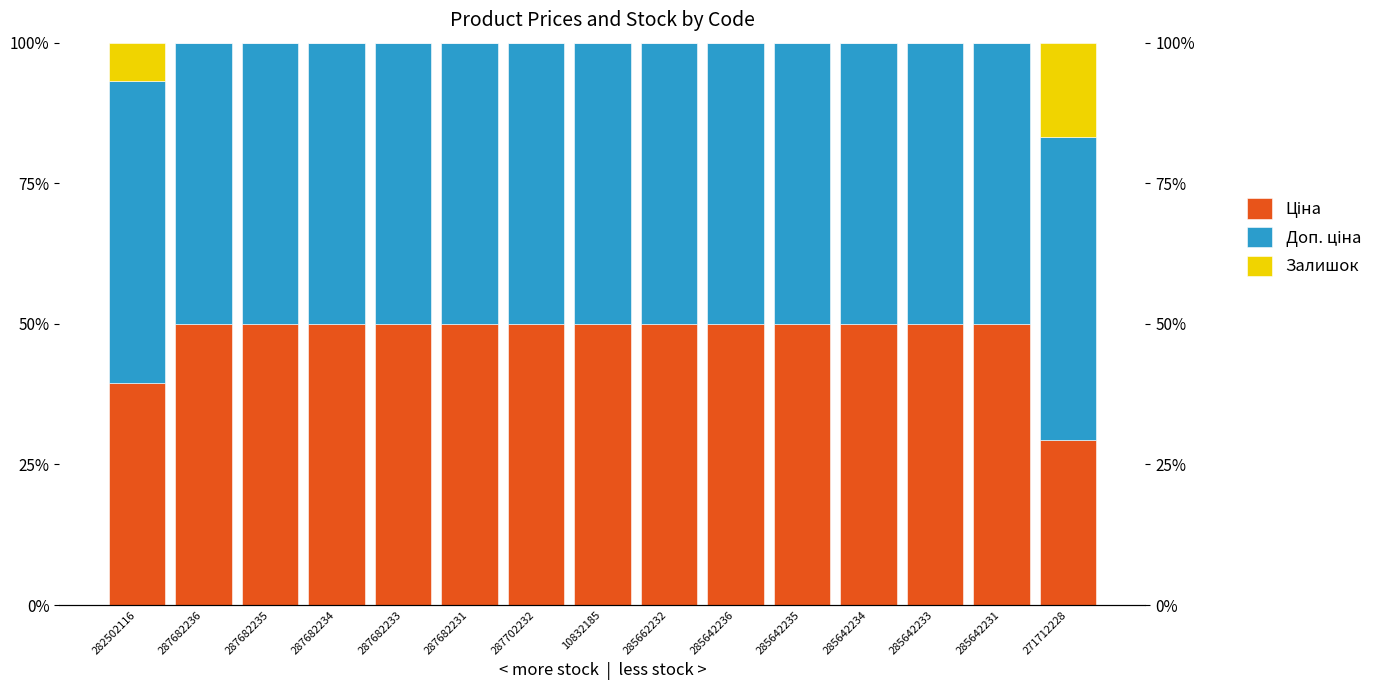

Reading left to right, extract all data points from this chart.

Ціна: 282502116=39.6	287682236=50.0	287682235=50.0	287682234=50.0	287682233=50.0	287682231=50.0	287702232=50.0	10832185=50.0	285662232=50.0	285642236=50.0	285642235=50.0	285642234=50.0	285642233=50.0	285642231=50.0	271712228=29.4
Доп. ціна: 282502116=53.6	287682236=50.0	287682235=50.0	287682234=50.0	287682233=50.0	287682231=50.0	287702232=50.0	10832185=50.0	285662232=50.0	285642236=50.0	285642235=50.0	285642234=50.0	285642233=50.0	285642231=50.0	271712228=53.9
Залишок: 282502116=6.8	287682236=0.0	287682235=0.0	287682234=0.0	287682233=0.0	287682231=0.0	287702232=0.0	10832185=0.0	285662232=0.0	285642236=0.0	285642235=0.0	285642234=0.0	285642233=0.0	285642231=0.0	271712228=16.7